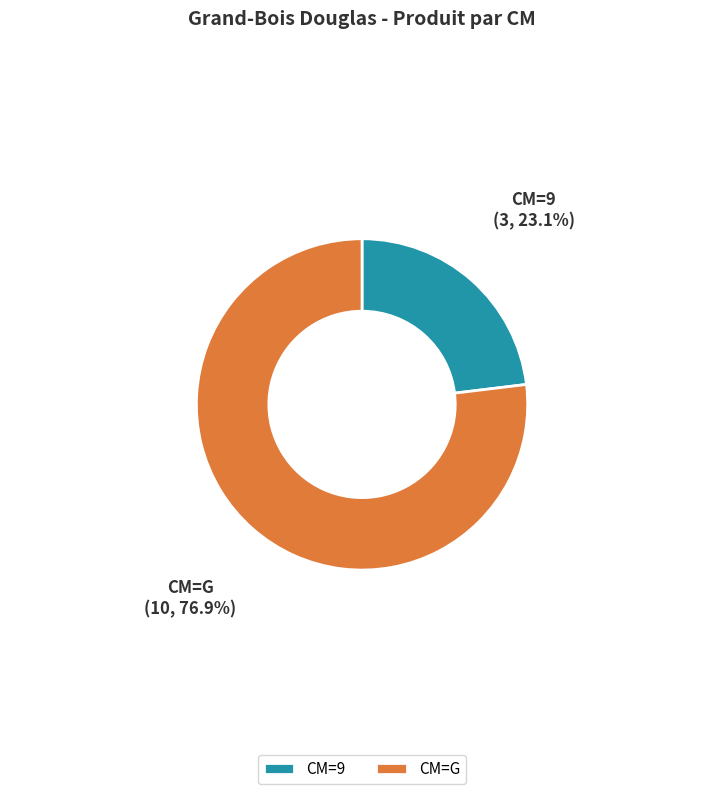

Rank the categories by value from highest to lowest.

CM=G, CM=9